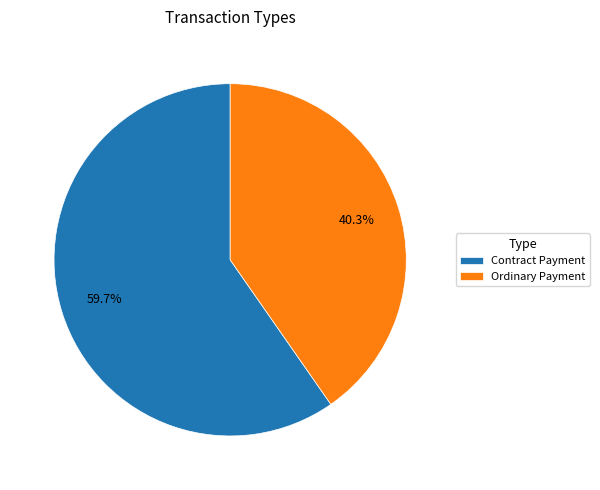

Between Contract Payment and Ordinary Payment, which is larger?

Contract Payment